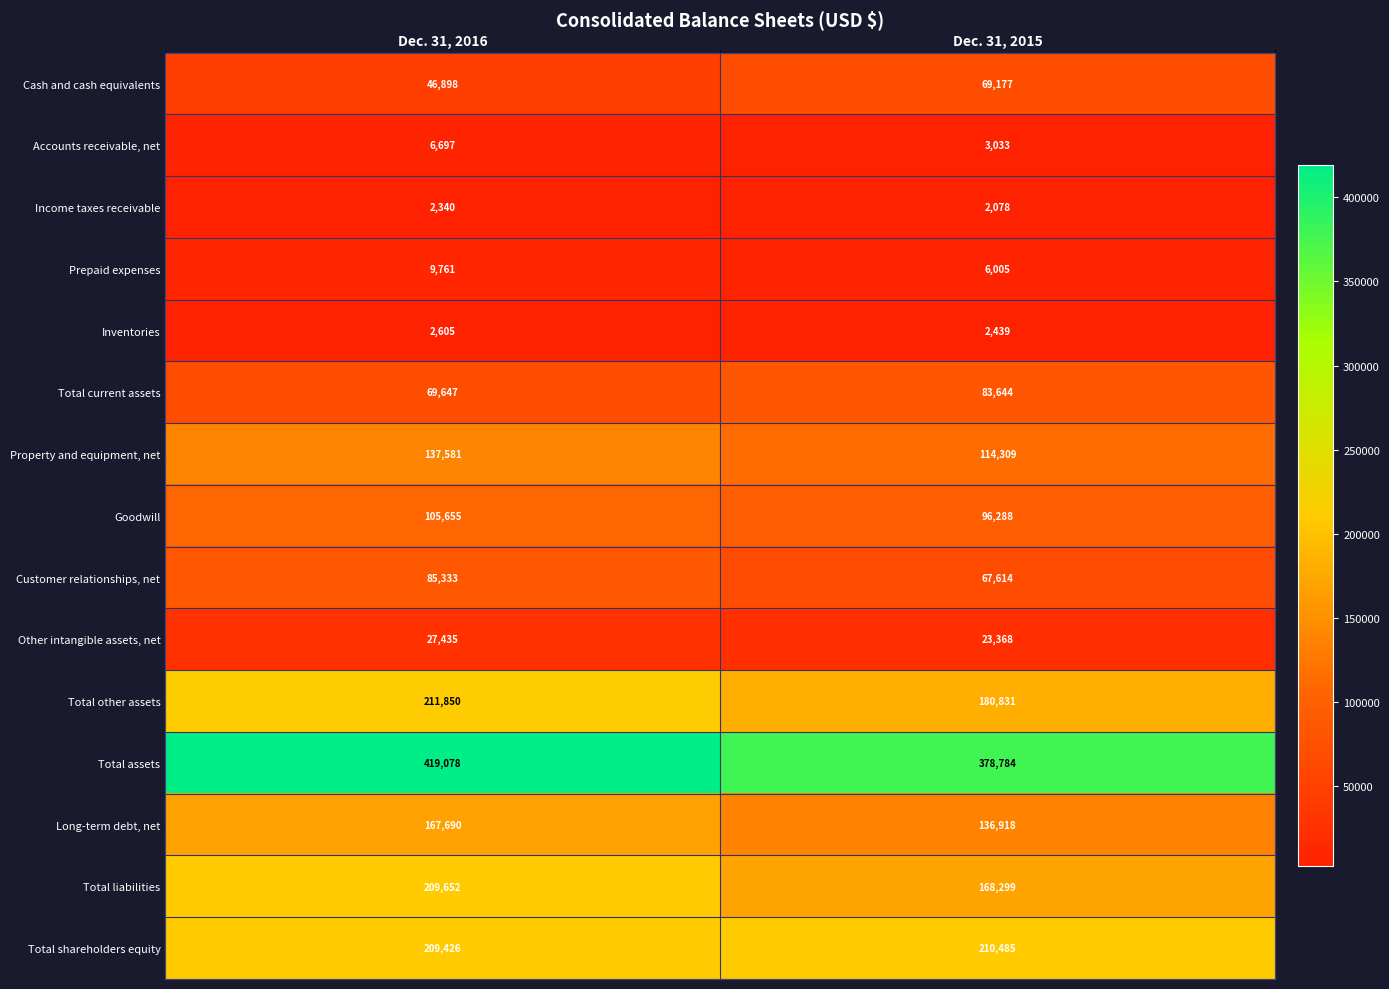

Is it true that Inventories equals 3400 at Dec. 31, 2015?

False